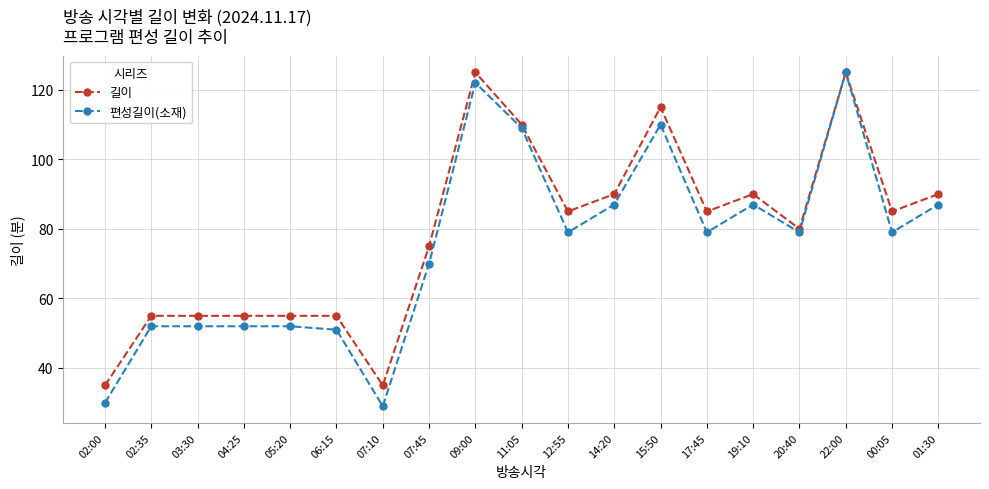

Reading left to right, what are all the values shown in this chart?

길이: 35	55	55	55	55	55	35	75	125	110	85	90	115	85	90	80	125	85	90
편성길이(소재): 30	52	52	52	52	51	29	70	122	109	79	87	110	79	87	79	125	79	87